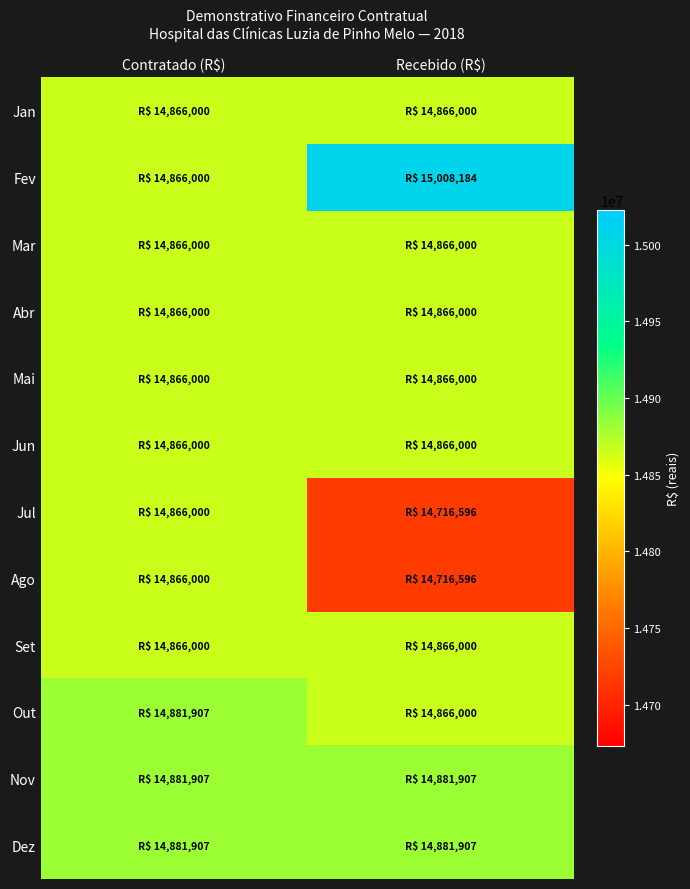

Reading left to right, transcribe all the data shown in this chart.

Jan: Contratado (R$)=14866000.0	Recebido (R$)=14866000.0
Fev: Contratado (R$)=14866000.0	Recebido (R$)=15008184.4
Mar: Contratado (R$)=14866000.0	Recebido (R$)=14866000.0
Abr: Contratado (R$)=14866000.0	Recebido (R$)=14866000.0
Mai: Contratado (R$)=14866000.0	Recebido (R$)=14866000.0
Jun: Contratado (R$)=14866000.0	Recebido (R$)=14866000.0
Jul: Contratado (R$)=14866000.0	Recebido (R$)=14716596.4
Ago: Contratado (R$)=14866000.0	Recebido (R$)=14716596.4
Set: Contratado (R$)=14866000.0	Recebido (R$)=14866000.0
Out: Contratado (R$)=14881907.3	Recebido (R$)=14866000.0
Nov: Contratado (R$)=14881907.3	Recebido (R$)=14881907.3
Dez: Contratado (R$)=14881907.3	Recebido (R$)=14881907.3